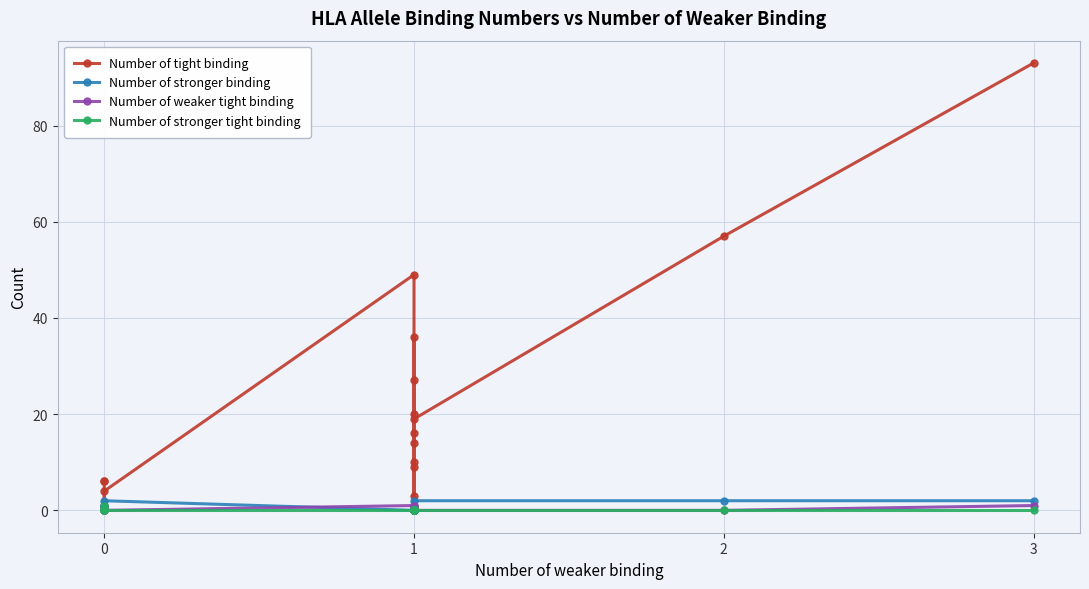

At how many categories does at least one series exceed 39?

3